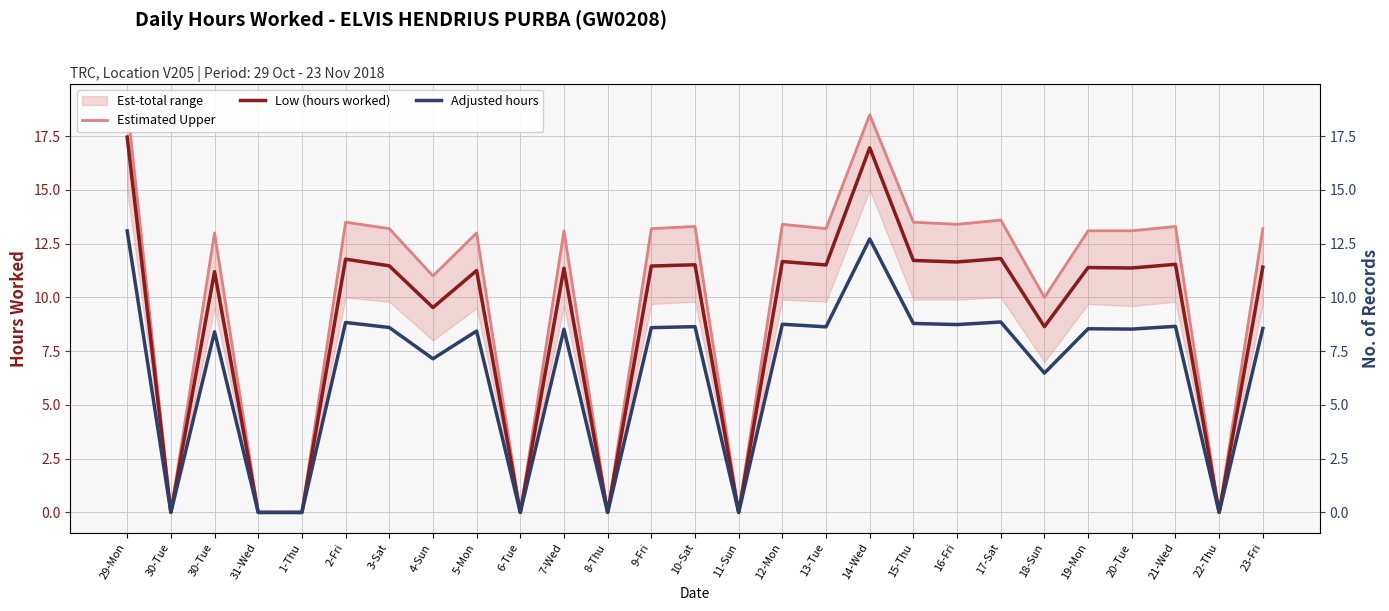

How many positive values does the Adjusted hours series have?

20